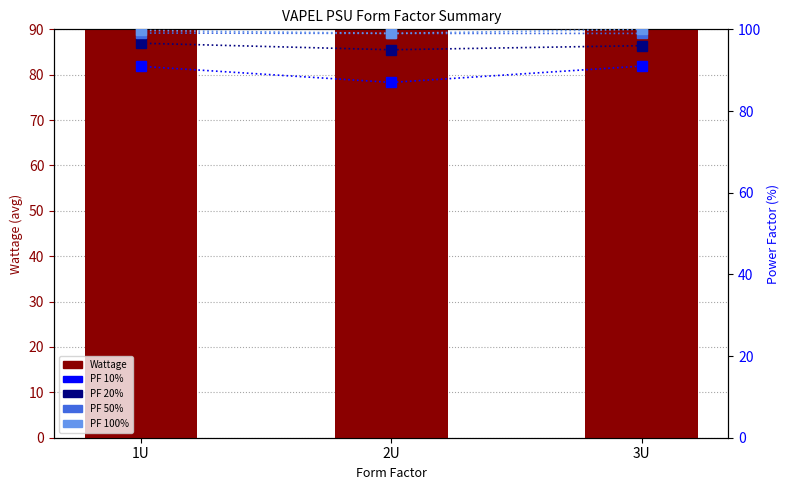

Rank the series by their maximum value, from highest to lowest.

Wattage, PF 100%, PF 50%, PF 20%, PF 10%